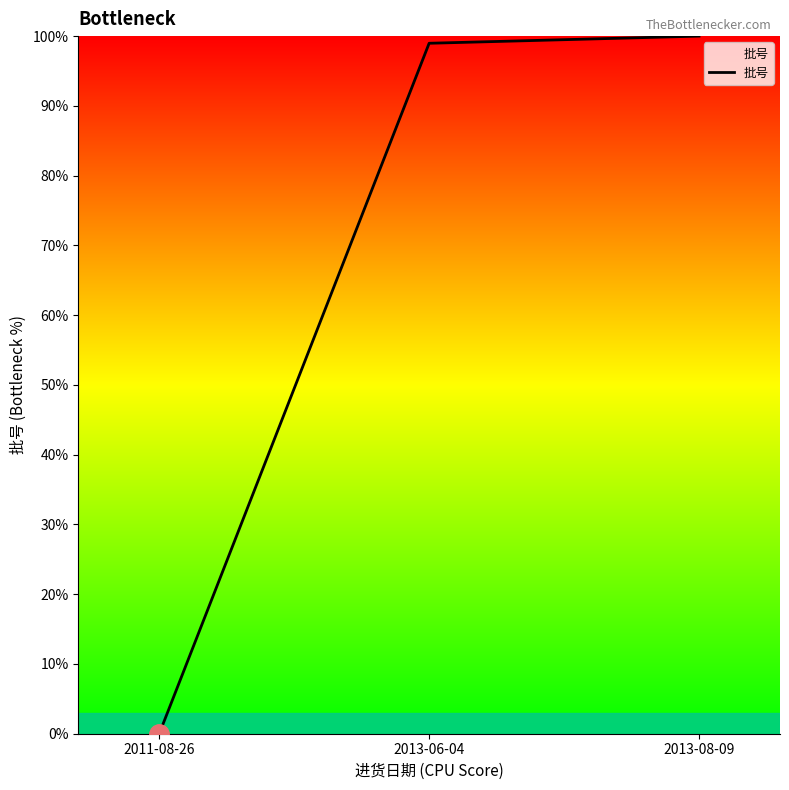

Rank the categories by value from highest to lowest.

2013-08-09, 2013-06-04, 2011-08-26